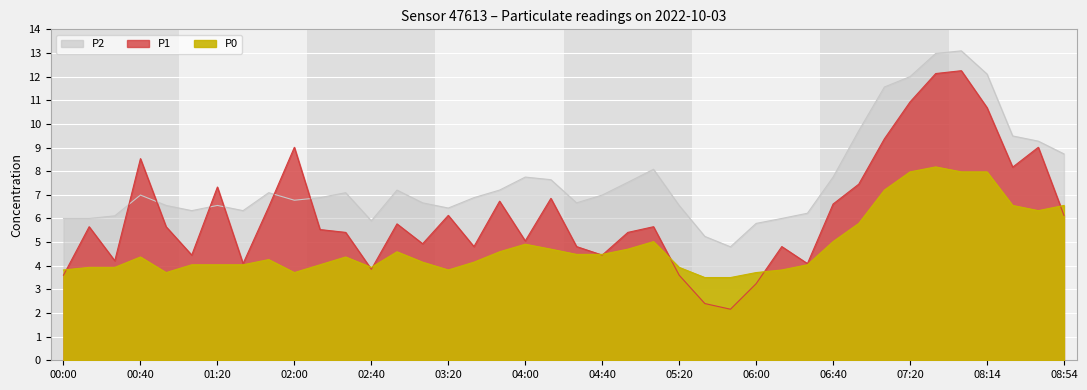

What is the difference between the P0 values at 08:00 and 06:40?

3.0